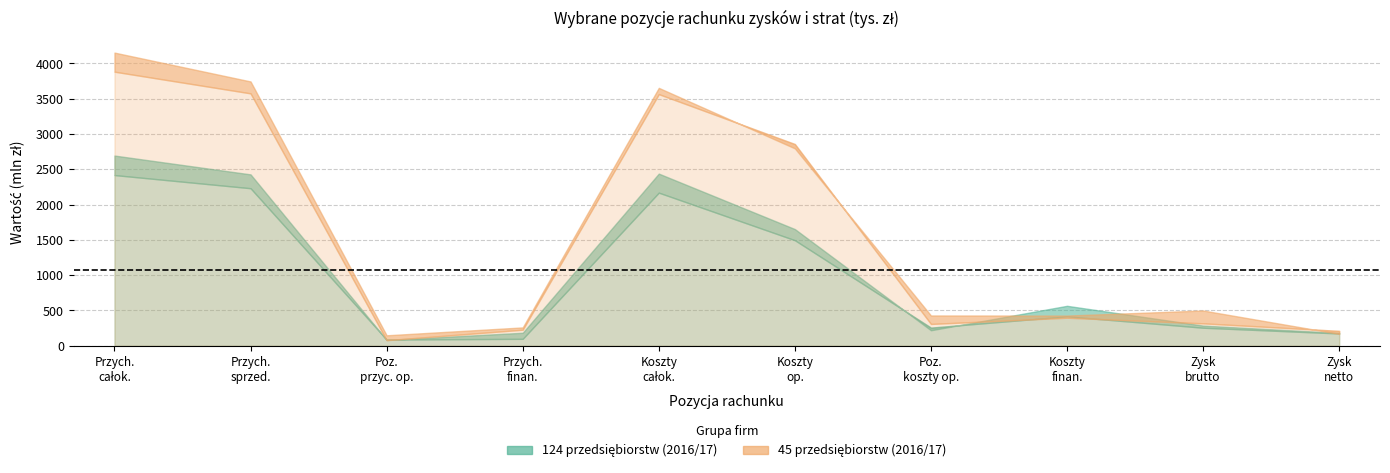

The value of 124 przedsiębiorstw (2016) at Przychody netto ze sprzedaży is 2232453. True or false?

True